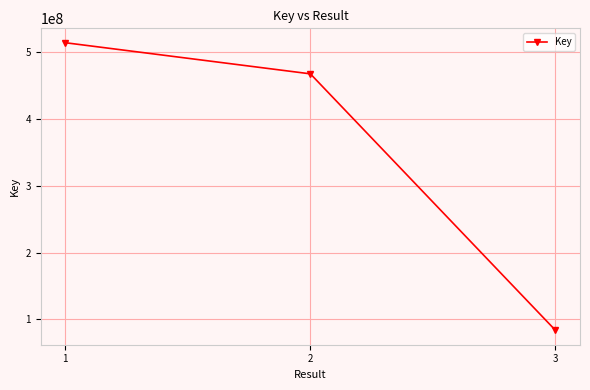

Reading left to right, transcribe all the data shown in this chart.

1=514145058	2=467523652	3=83463318